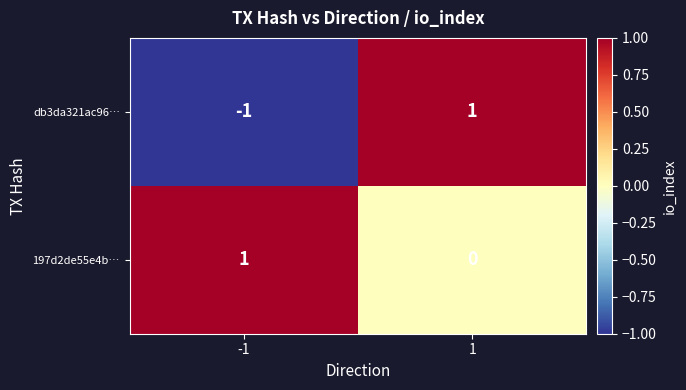

At how many categories does at least one series exceed 0?

2